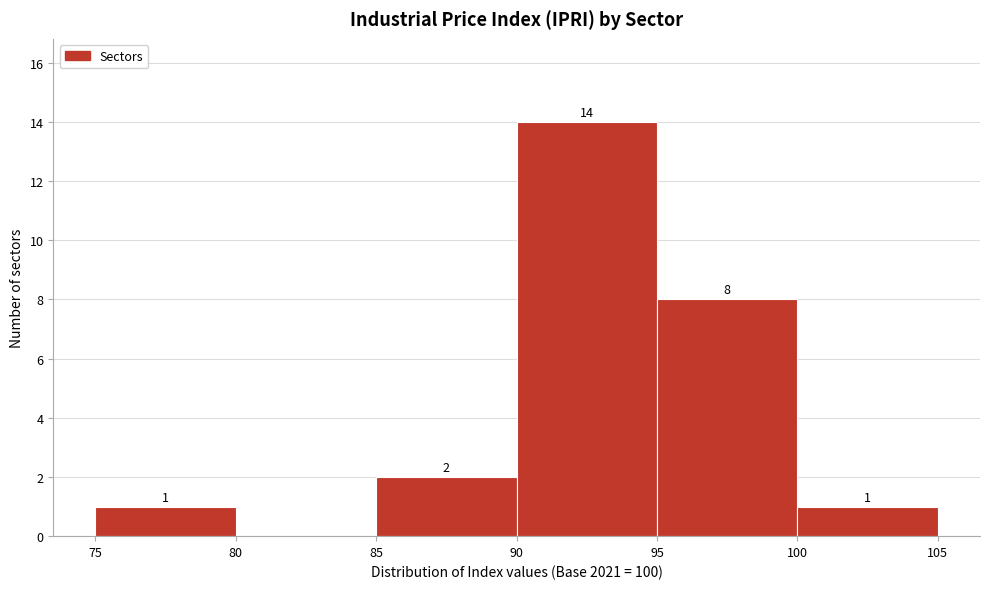

Over which range of the x-axis is the bar tallest?

90 to 95